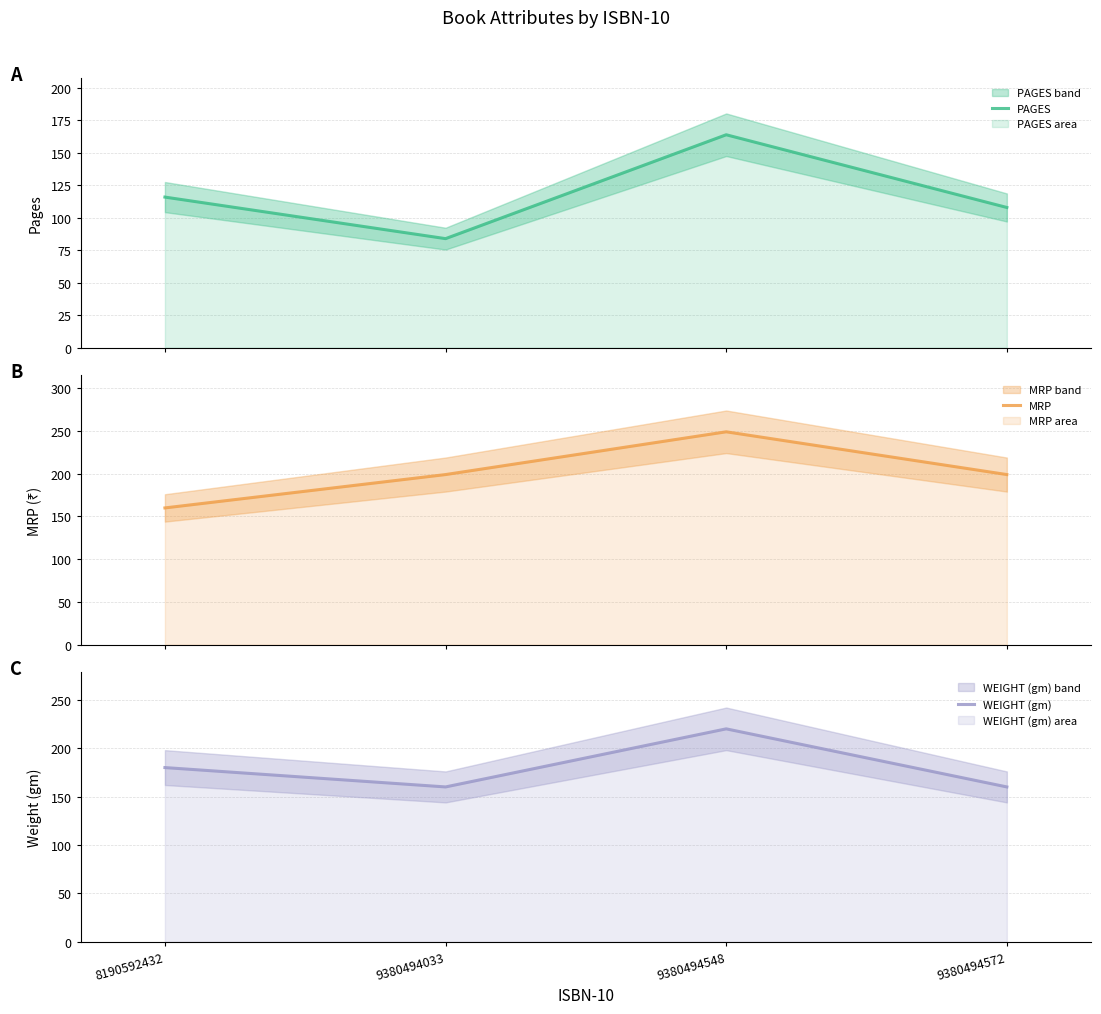

Is it true that PAGES equals 39 at 9380494548?

False